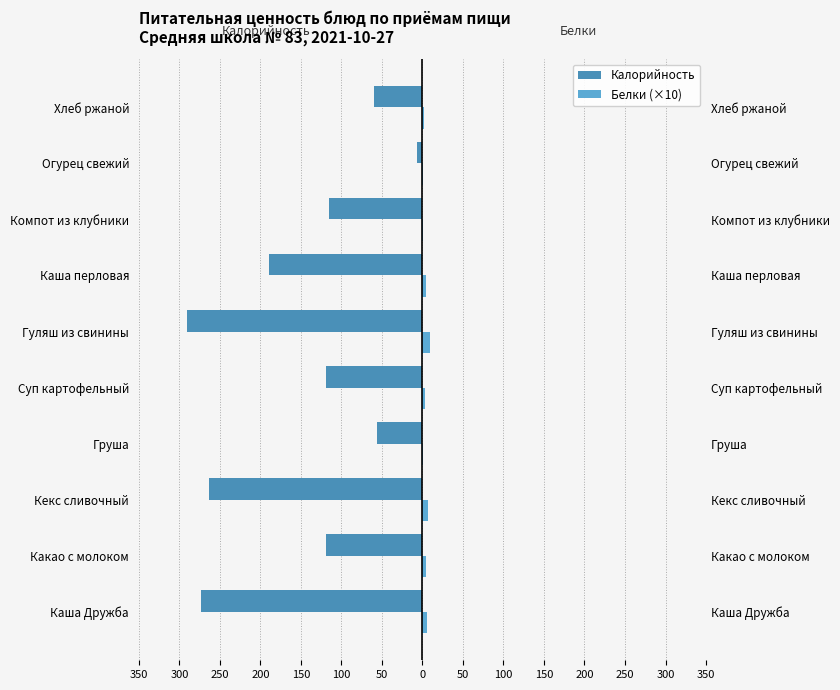

What is the difference between the second highest and second lowest values in the Калорийность series?

216.6